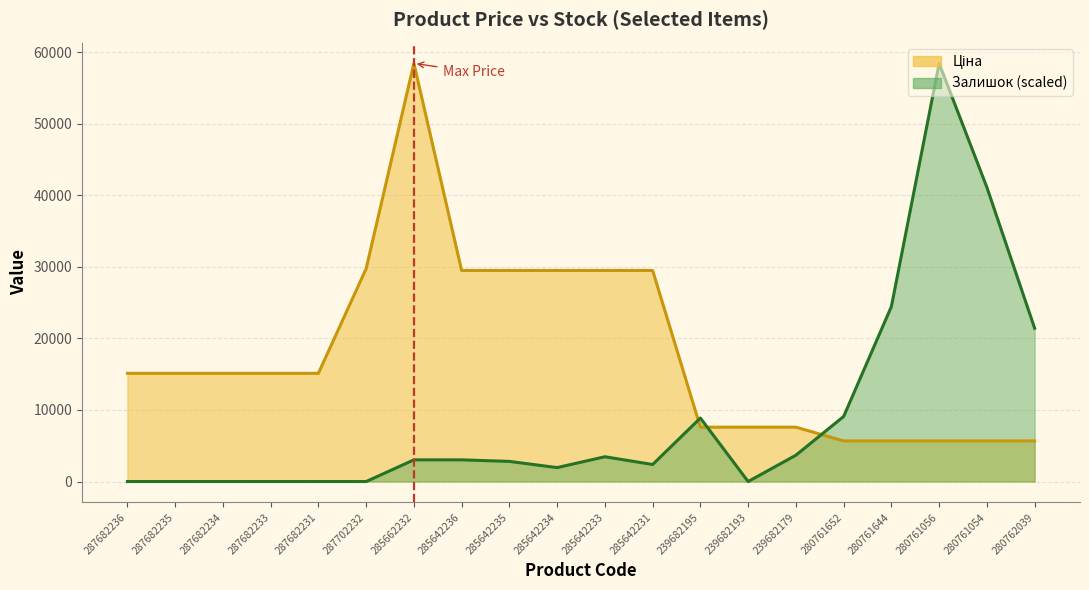

Is the value of Ціна at 285642234 greater than the value of Залишок at 280761652?

Yes